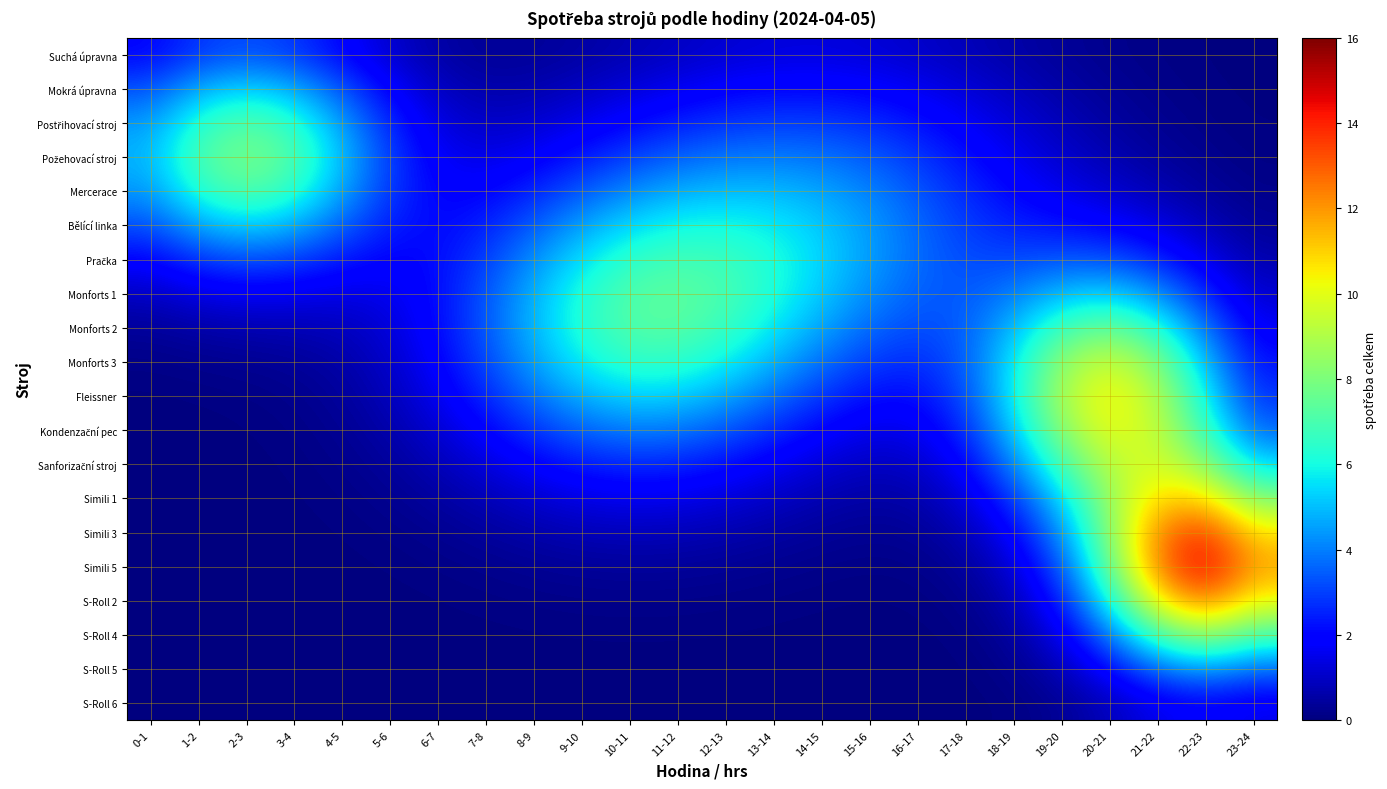

At how many categories does at least one series exceed 4?

19